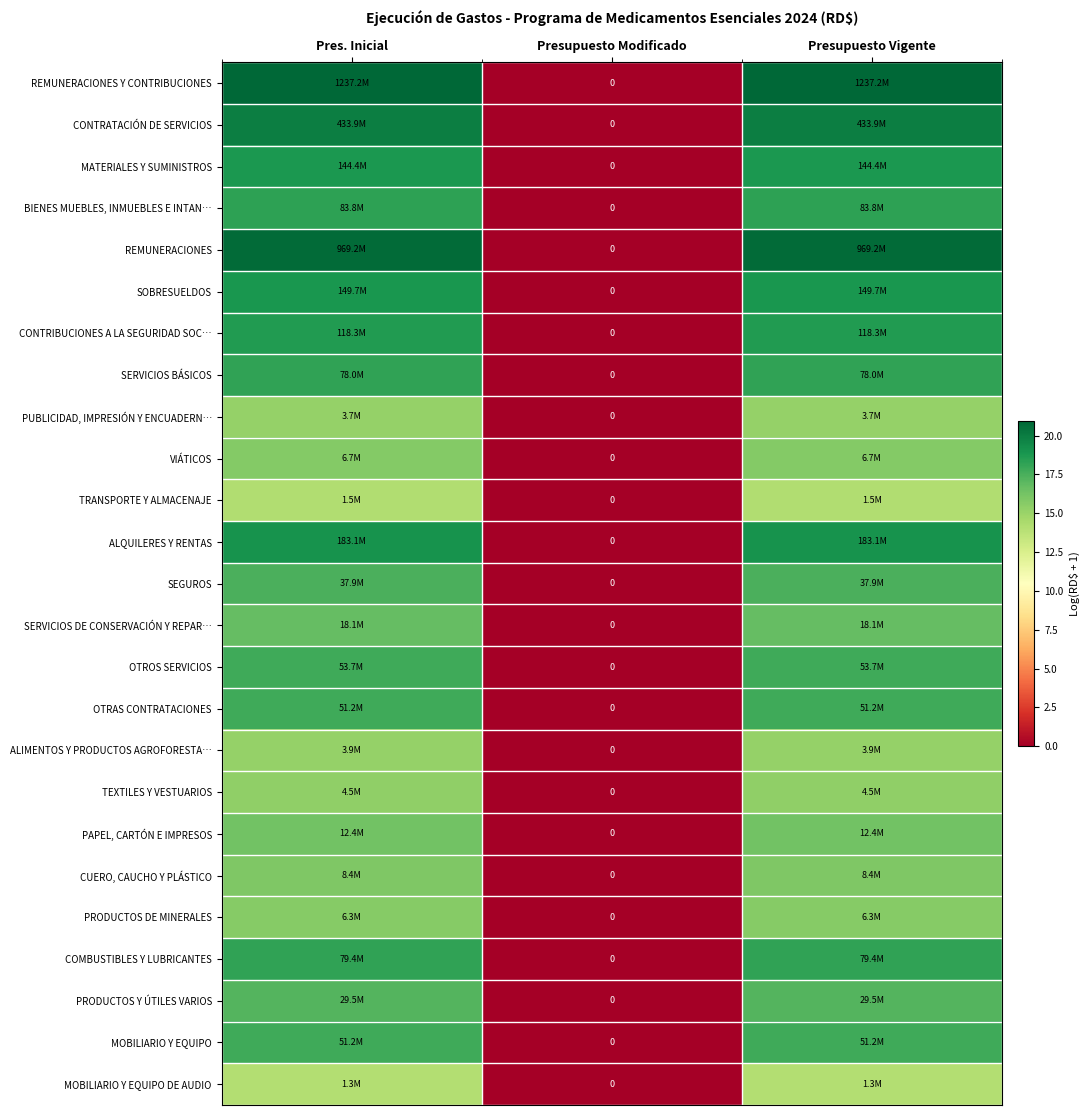

The value of SERVICIOS DE CONSERVACIÓN Y REPAR… at Presupuesto Vigente is 16.7. True or false?

True